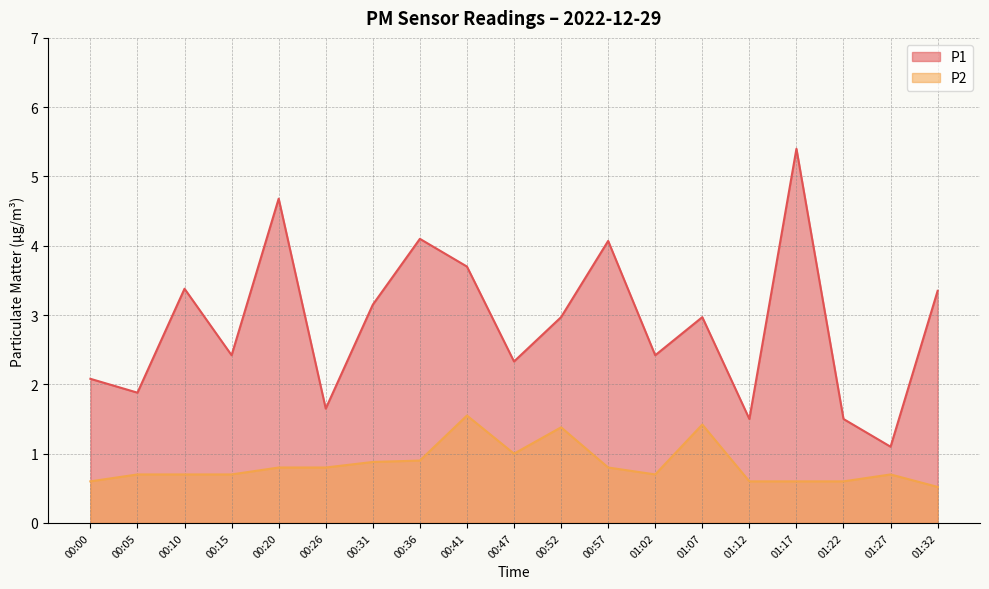

Reading right to left, what are all the values shown in this chart?

P1: 3.4	1.1	1.5	5.4	1.5	3.0	2.4	4.1	3.0	2.3	3.7	4.1	3.1	1.6	4.7	2.4	3.4	1.9	2.1
P2: 0.5	0.7	0.6	0.6	0.6	1.4	0.7	0.8	1.4	1.0	1.6	0.9	0.9	0.8	0.8	0.7	0.7	0.7	0.6